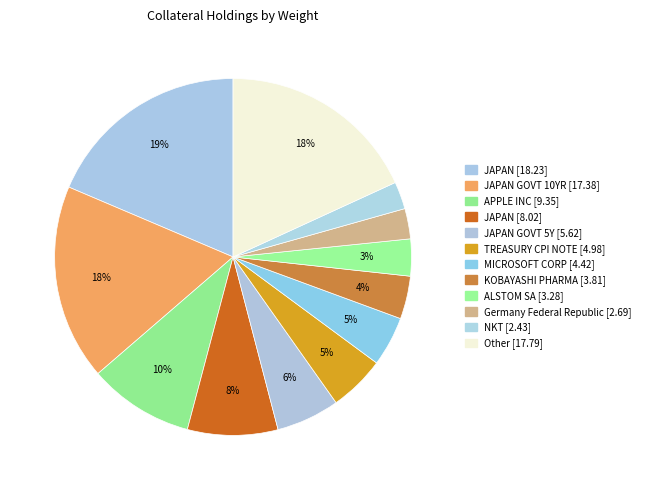

How many segments does this pie chart have?

12